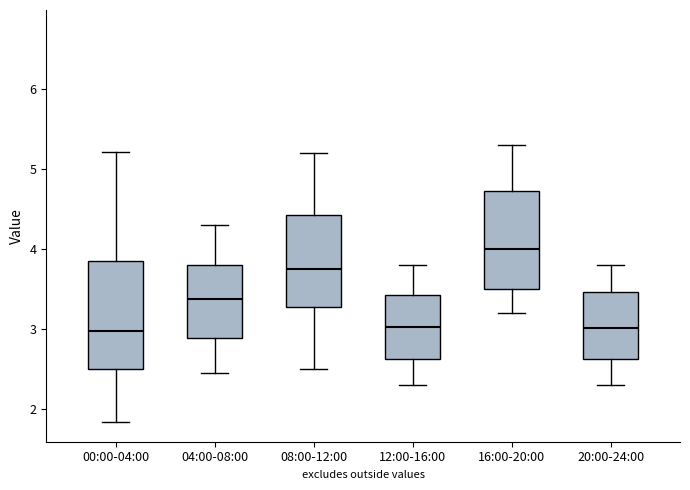

Reading left to right, transcribe this box plot: for each box, give where its median line is, the range the box spans, and where its two whiskers end, as read against the y-axis. The values are not printed on the chart, so give them approximately, as read against the axis.

00:00-04:00: median 3.0, box 2.5 to 3.9, whiskers 1.8 to 5.2
04:00-08:00: median 3.4, box 2.9 to 3.8, whiskers 2.5 to 4.3
08:00-12:00: median 3.8, box 3.3 to 4.4, whiskers 2.5 to 5.2
12:00-16:00: median 3.0, box 2.6 to 3.4, whiskers 2.3 to 3.8
16:00-20:00: median 4.0, box 3.5 to 4.7, whiskers 3.2 to 5.3
20:00-24:00: median 3.0, box 2.6 to 3.5, whiskers 2.3 to 3.8